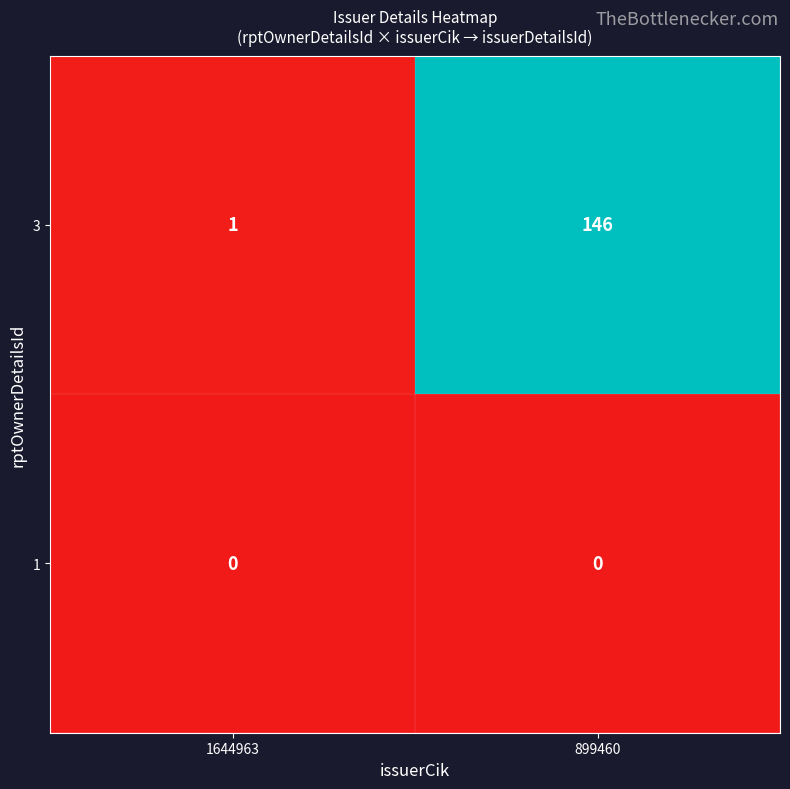

List the series in order of their peak value, lowest first.

1, 3